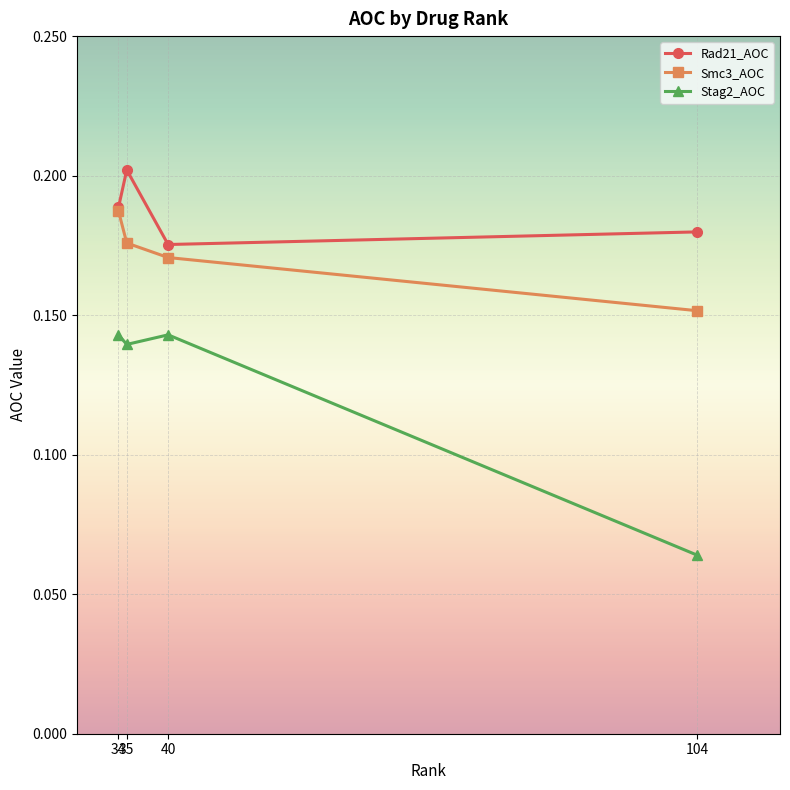

Which series has the largest range (max minus min)?

Stag2_AOC